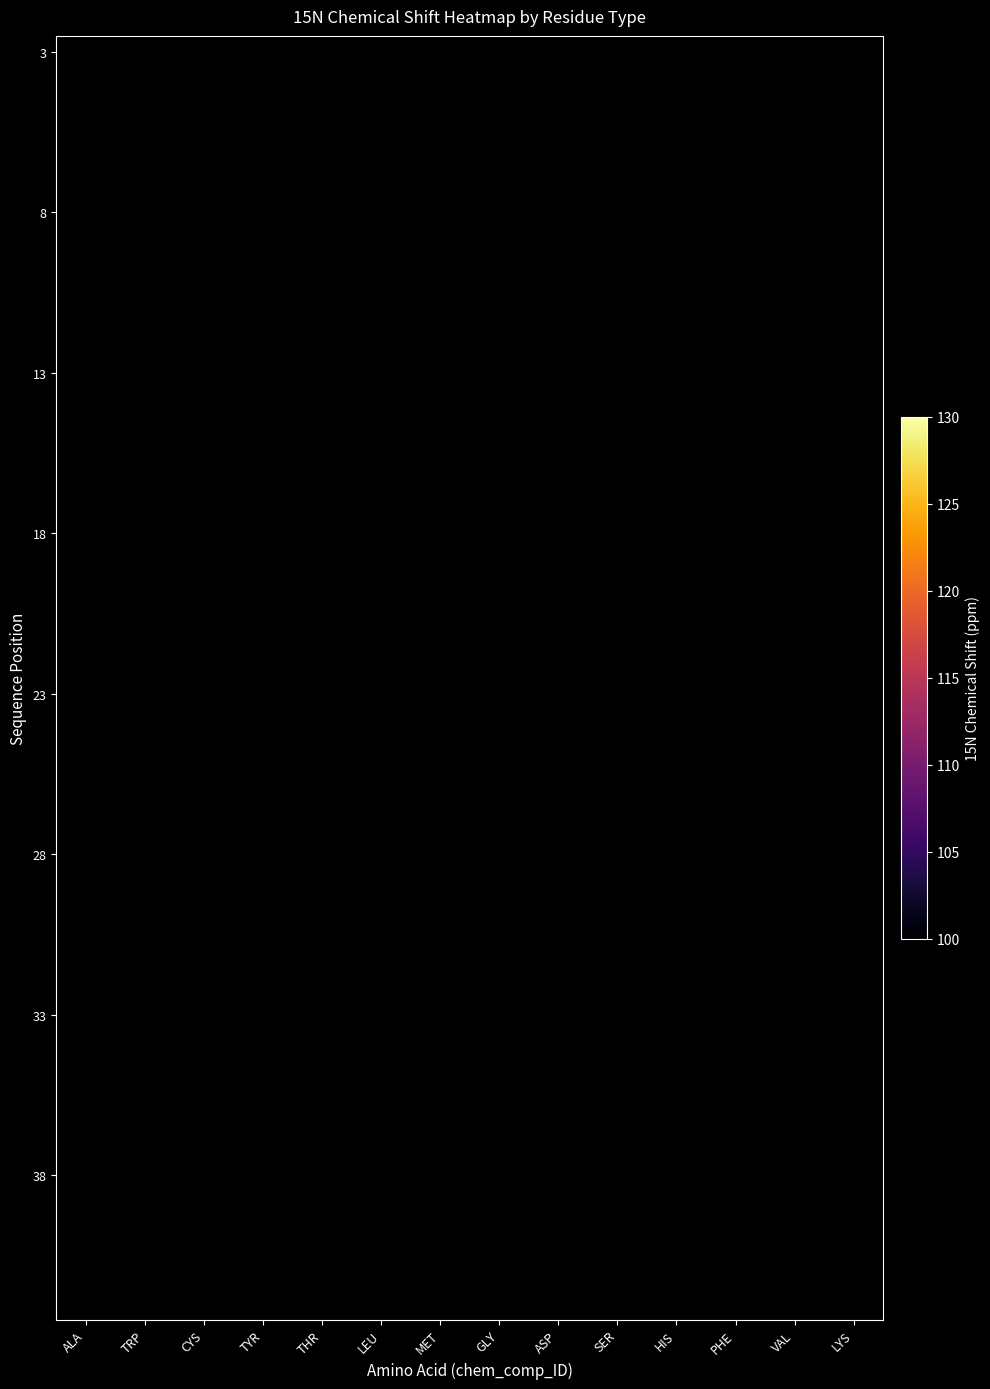

Which label corresponds to the largest value in the chart?

ALA